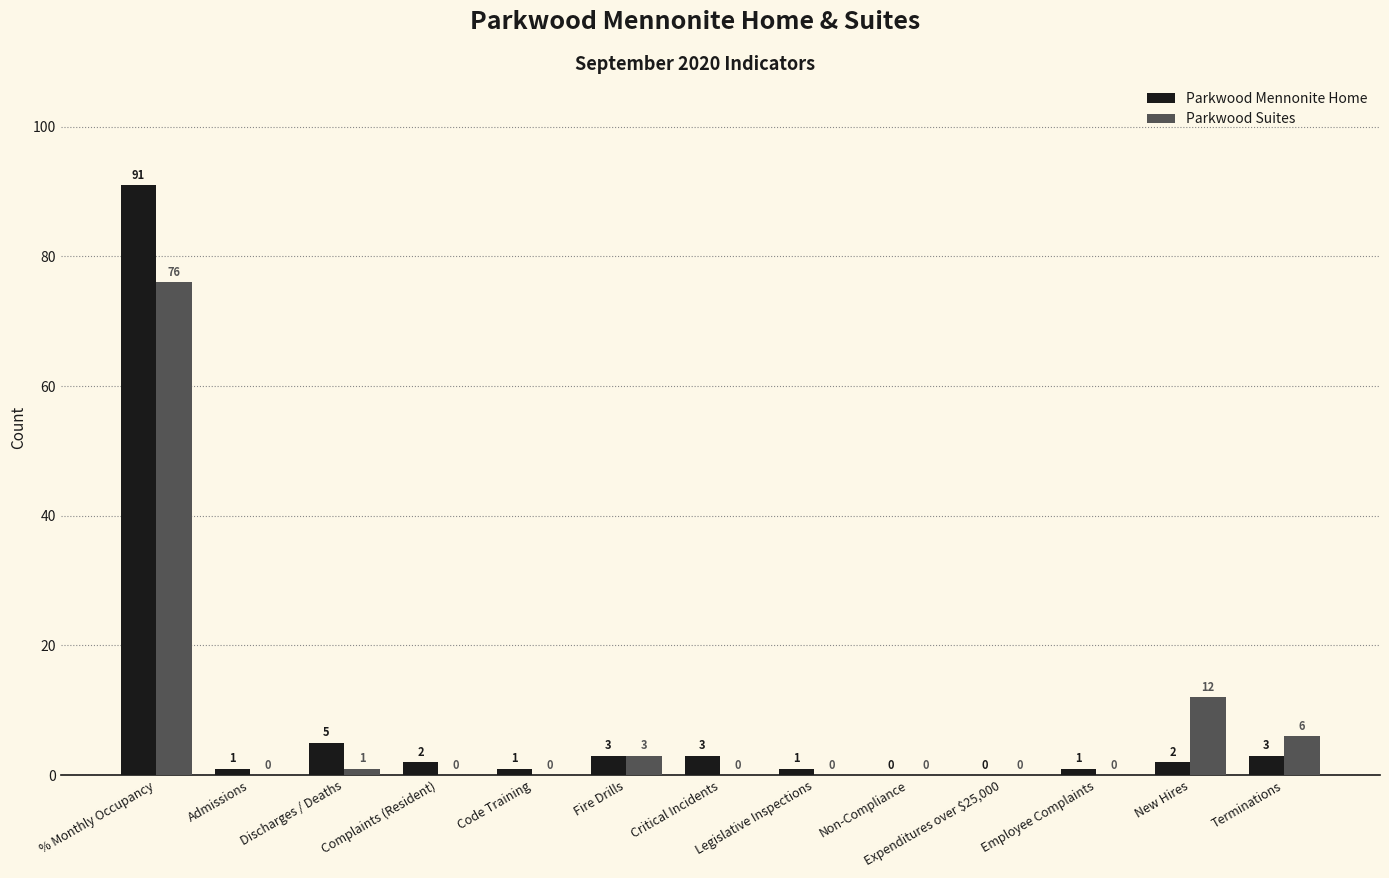

Reading left to right, what are all the values shown in this chart?

Parkwood Mennonite Home: 91	1	5	2	1	3	3	1	0	0	1	2	3
Parkwood Suites: 76	0	1	0	0	3	0	0	0	0	0	12	6